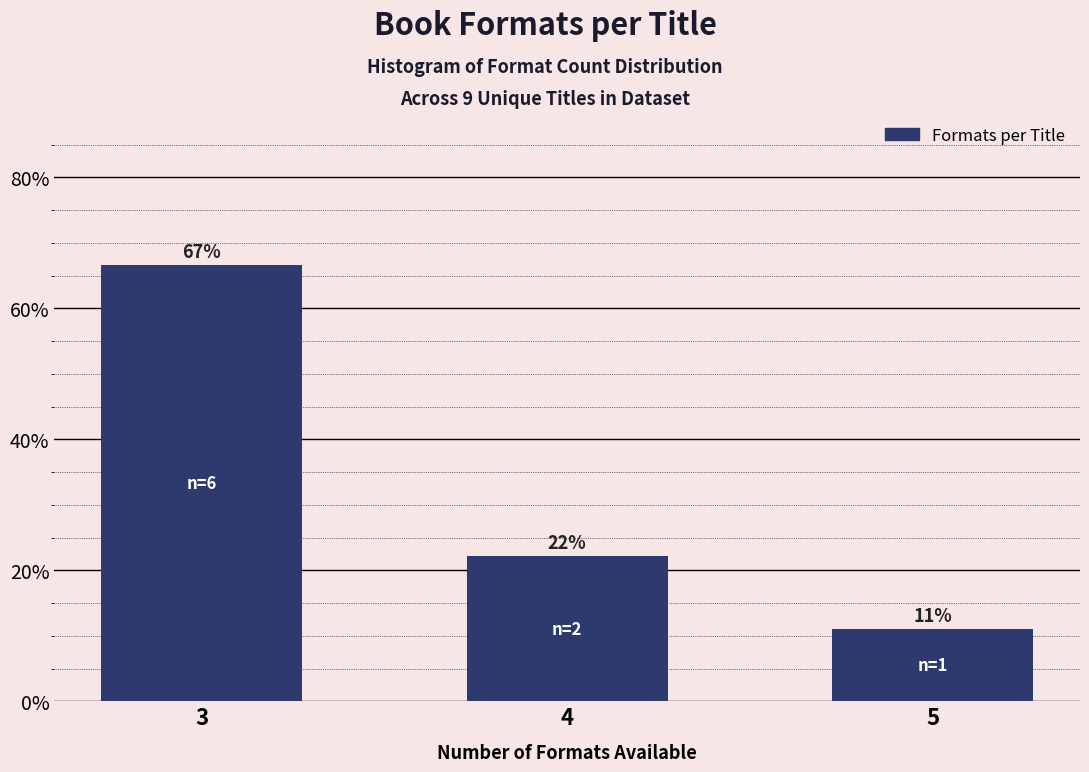

Does the chart contain any negative values?

No